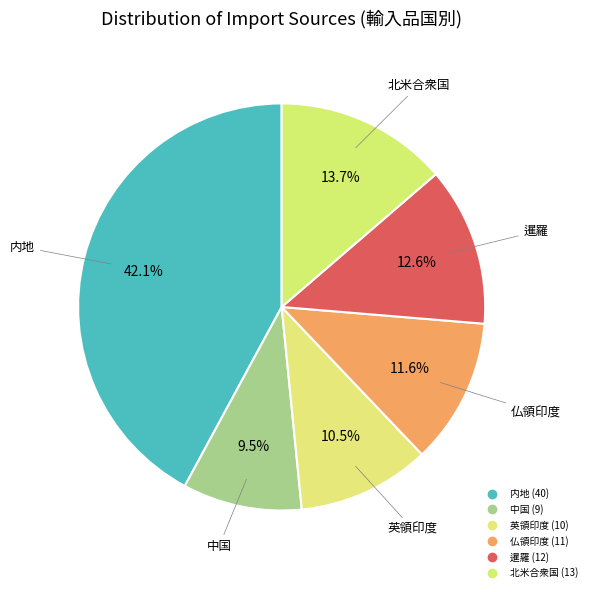

The 英領印度 slice represents 5% of the pie. True or false?

False